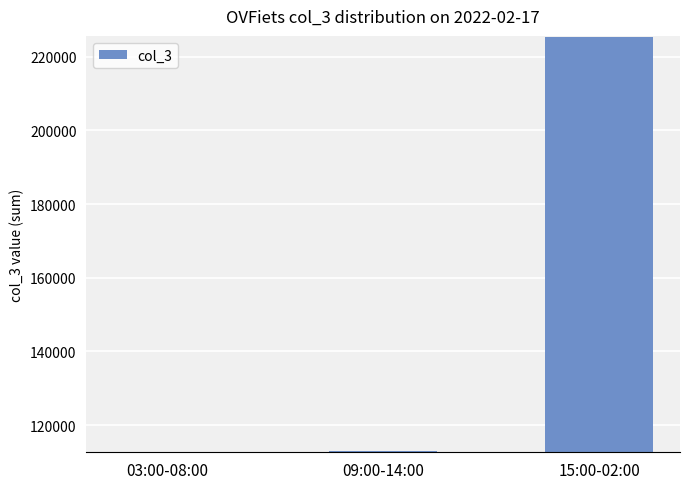

How many categories are shown in the chart?

3